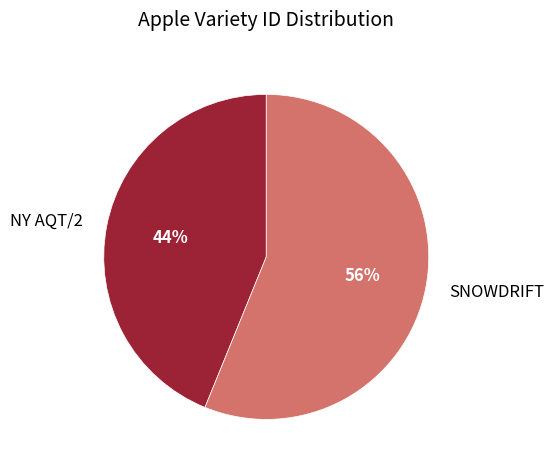

What is the majority slice?

SNOWDRIFT